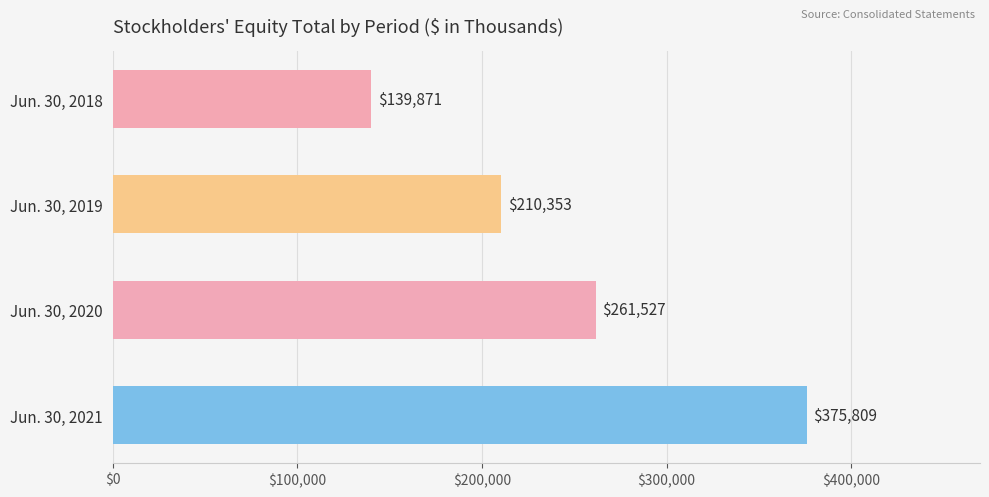

True or false: the data shows 261527 at Jun. 30, 2020.

True